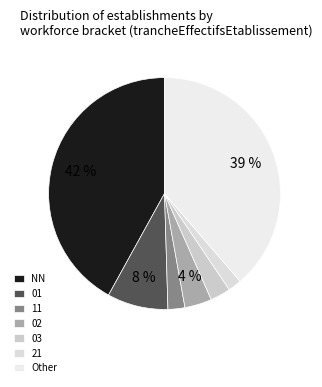

How many slices are in this pie chart?

7